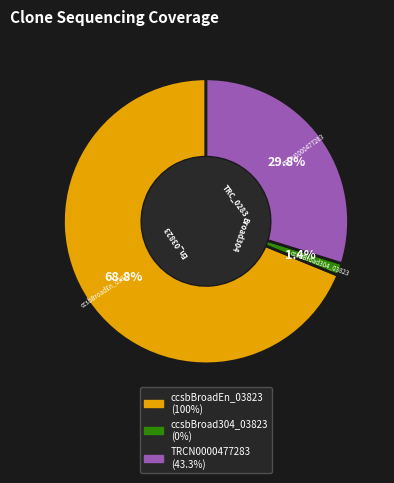

To the nearest percent, what is the combined percentage of ccsbBroad304_03823 and TRCN0000477283?

31%